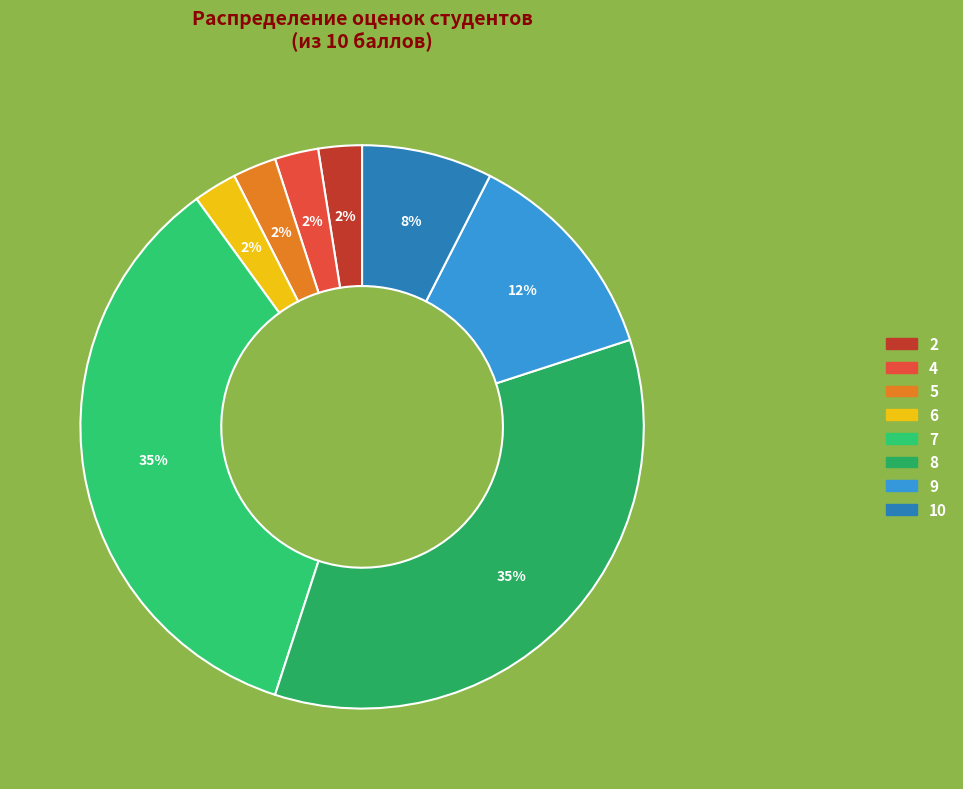

Count the number of slices in the pie.

8